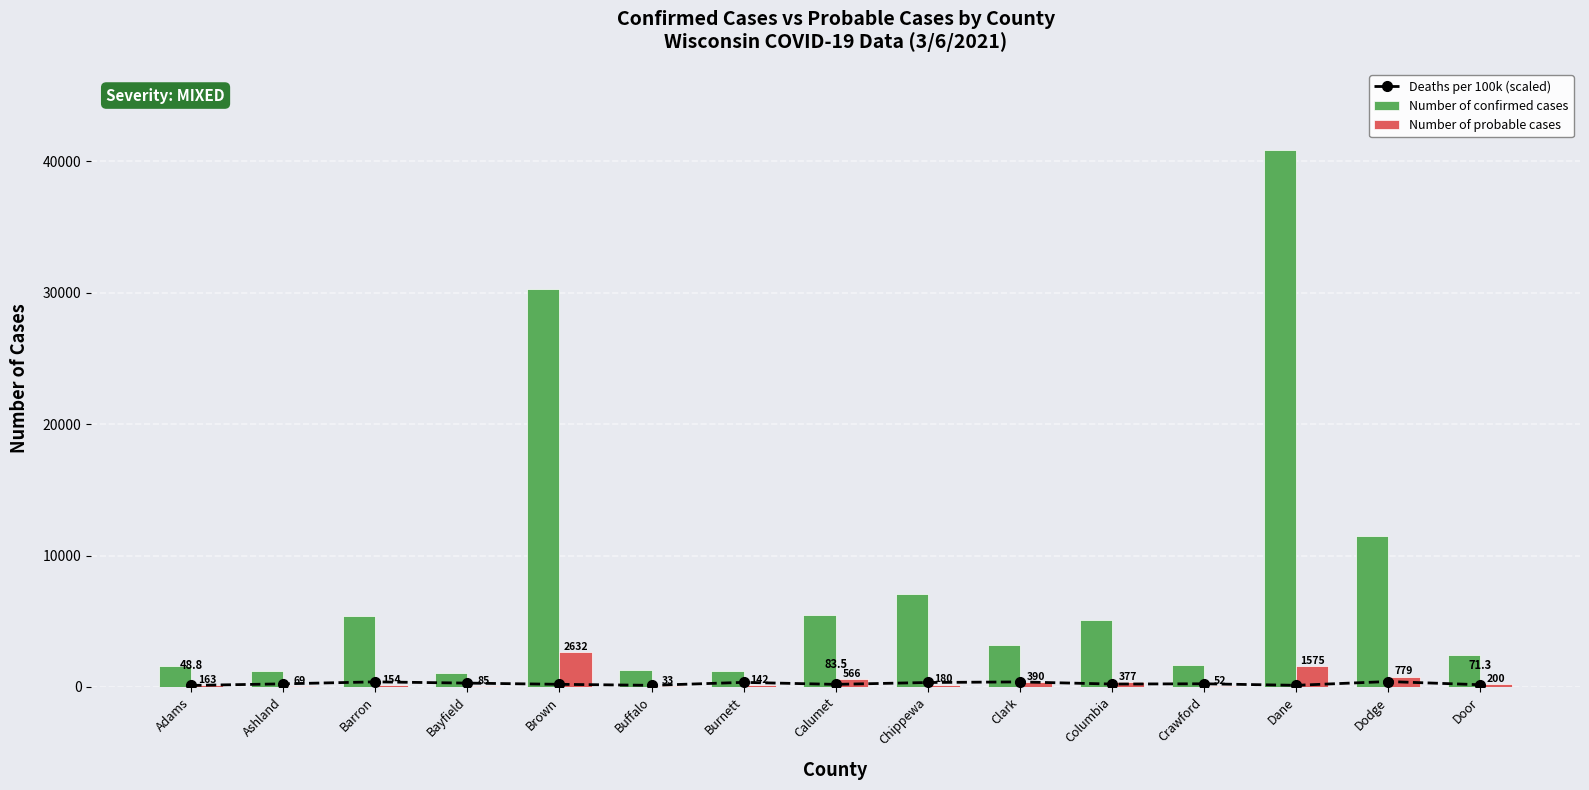

What is the maximum value for Number of probable cases?

2632